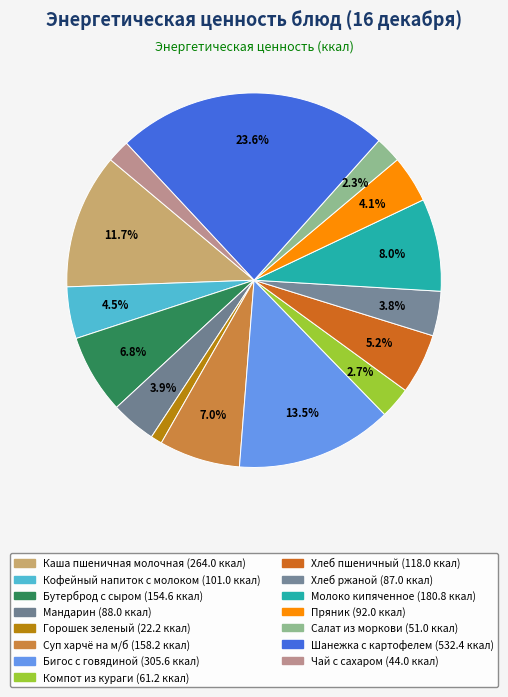

What is the largest slice in the pie chart?

Шанежка с картофелем